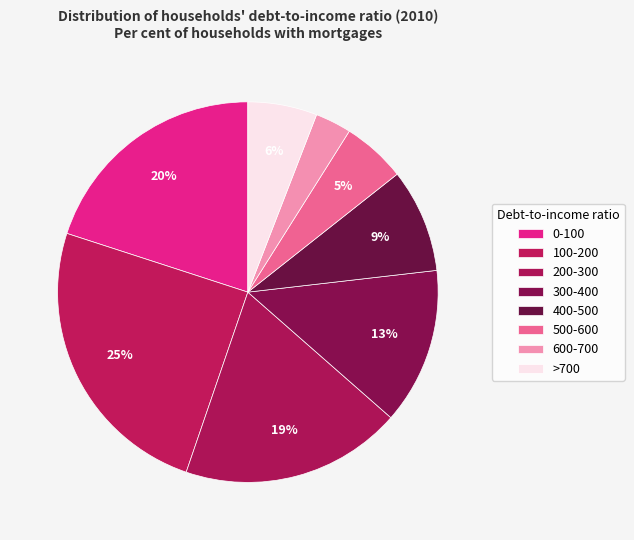

Is there a majority slice in this chart?

No